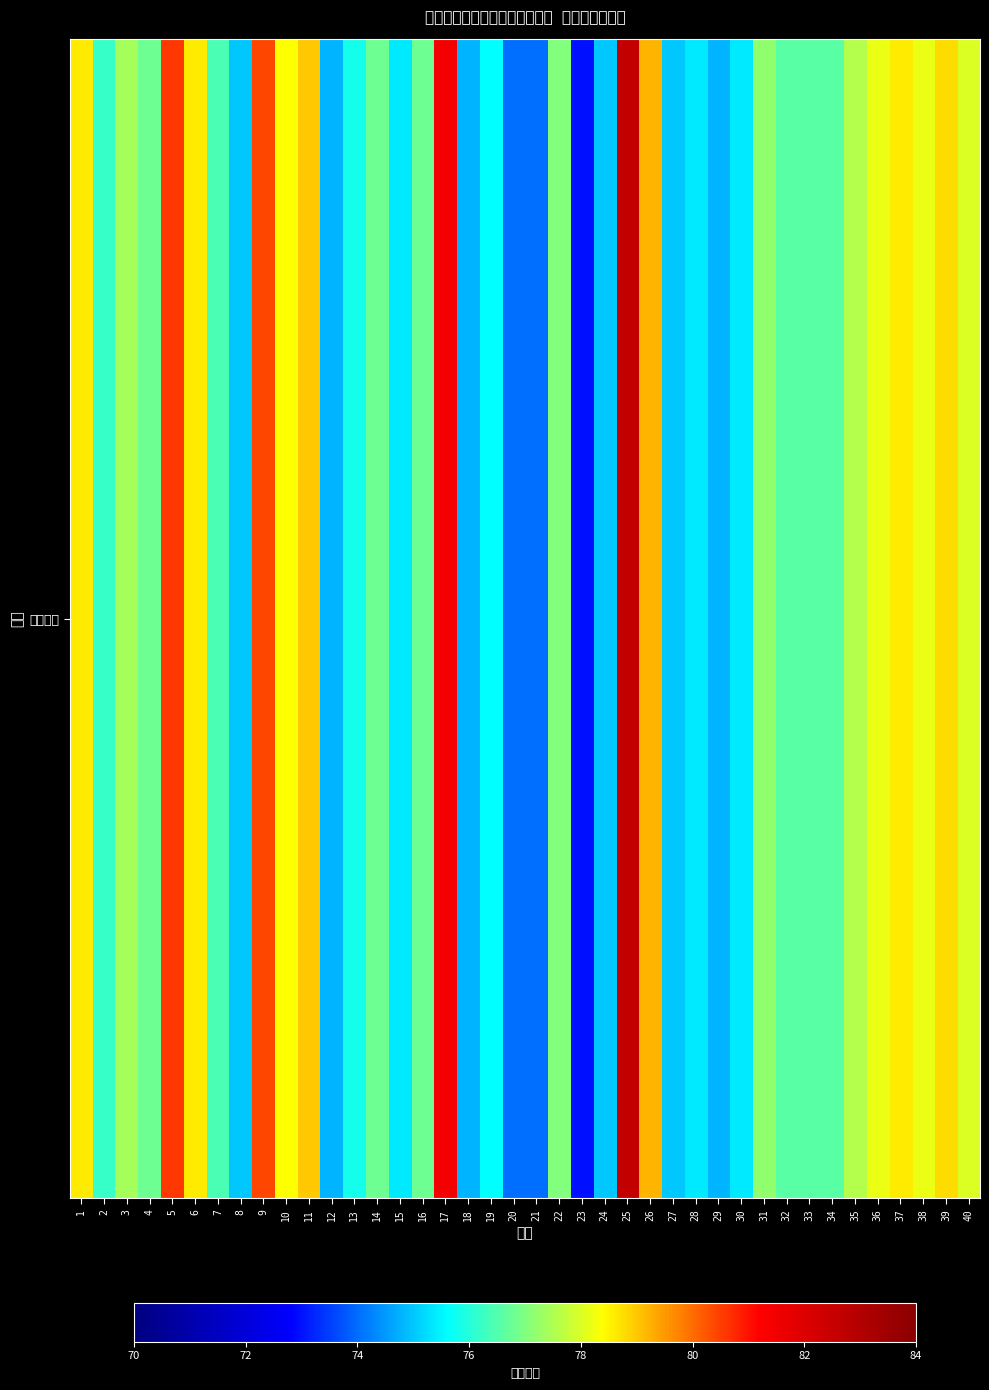

What is the minimum value shown in the chart?

73.0